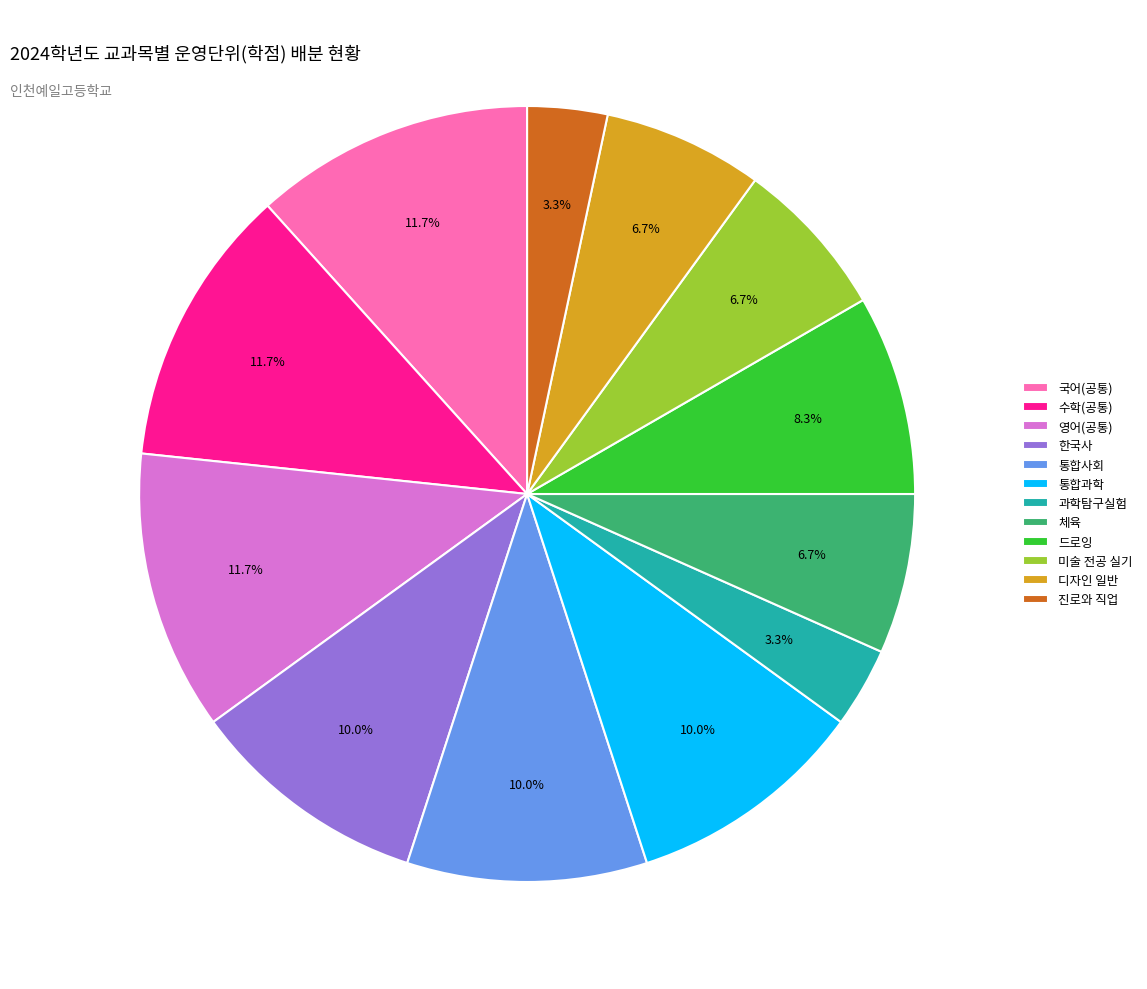

Which has a higher value, 드로잉 or 미술 전공 실기?

드로잉